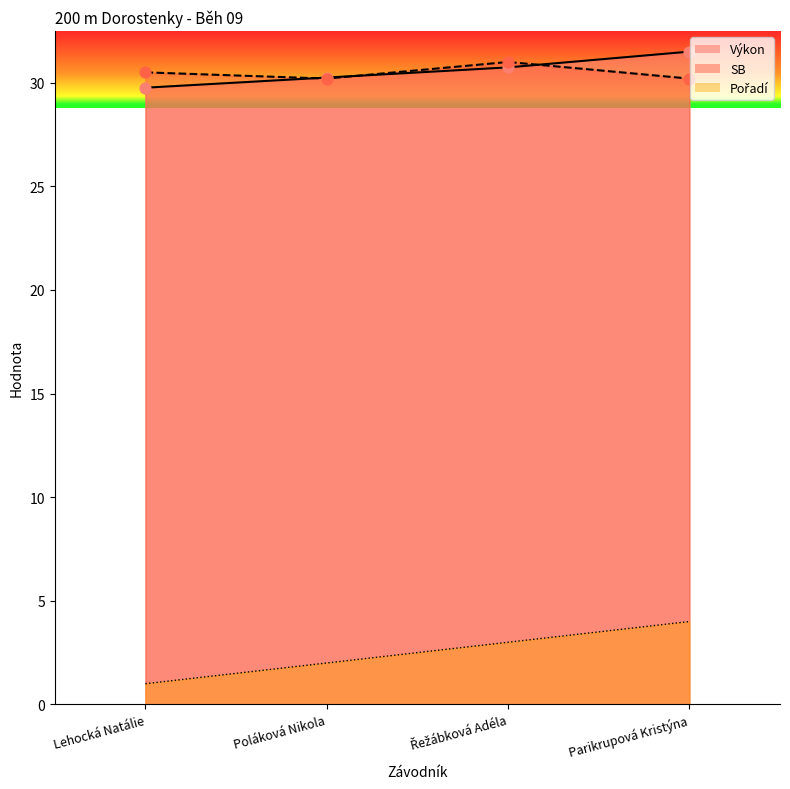

Which series contains the highest Y value?

Výkon